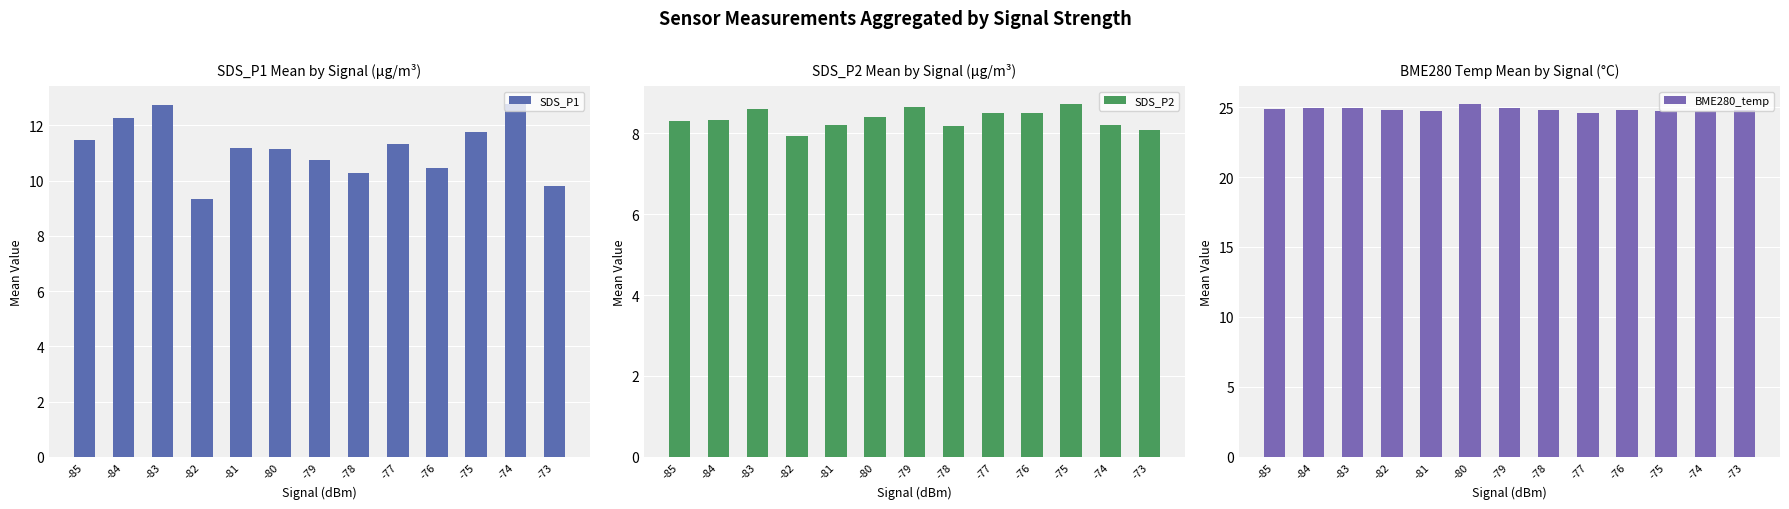

Where is SDS_P2 nearest to the value 8?

-82